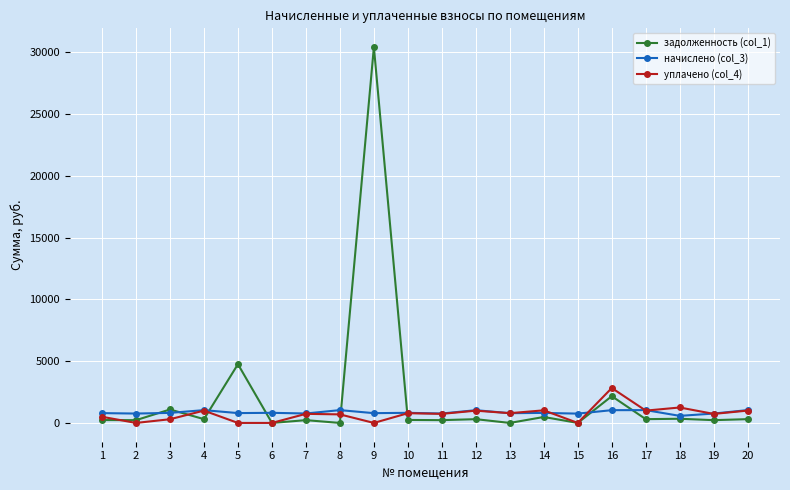

What are all the series names shown in the legend?

задолженность (col_1), начислено (col_3), уплачено (col_4)